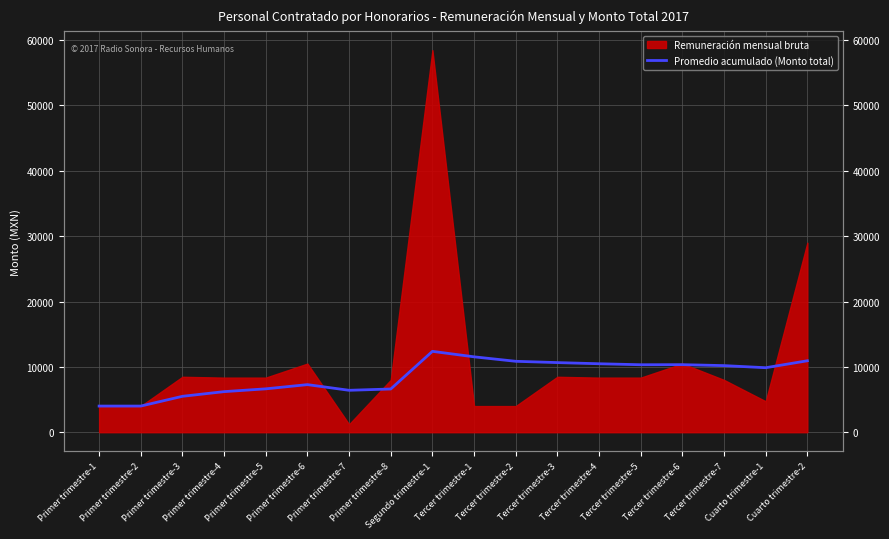

How many points are lower than both their immediate neighbors (excluding endpoints)?

3